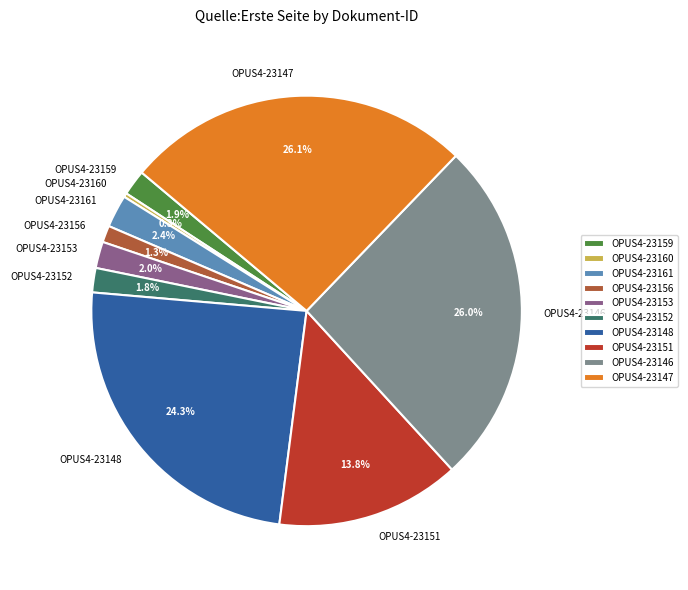

To the nearest percent, what portion does OPUS4-23159 represent?

2%